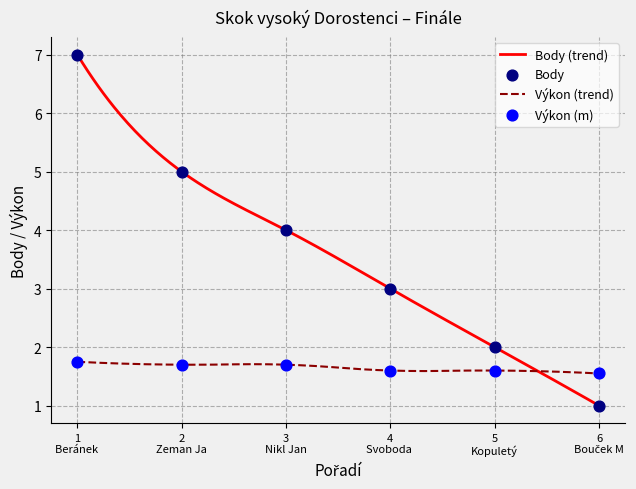

What is the lowest value of the Body (trend) series?

1.0